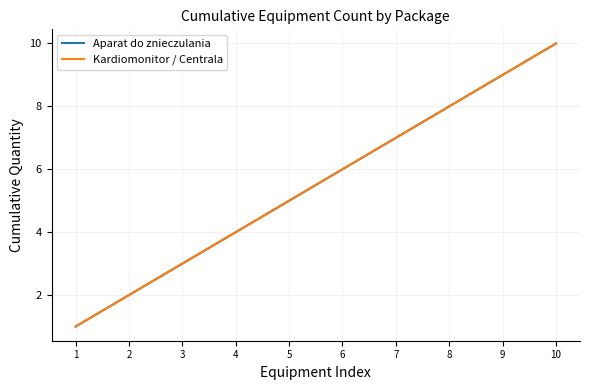

How many lines are shown in the chart?

2